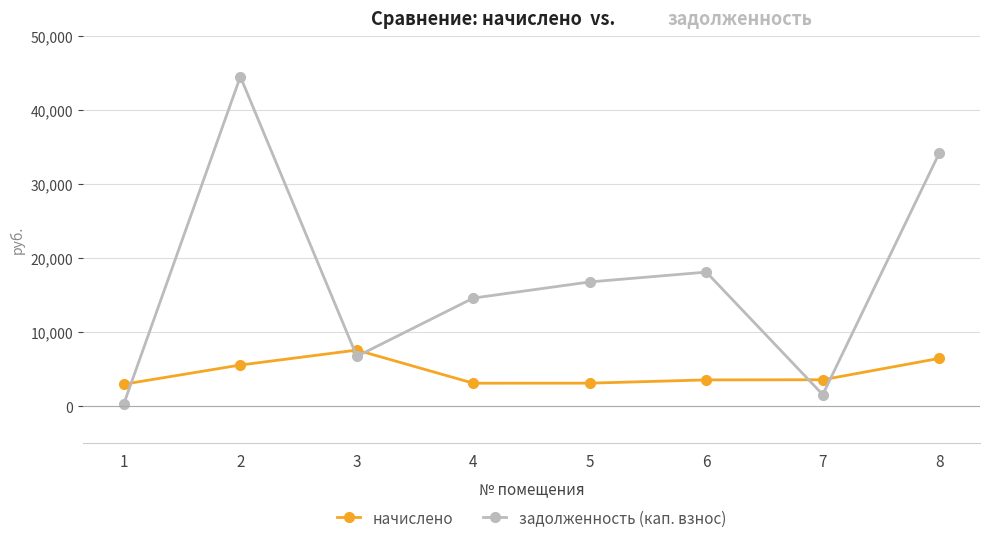

How many times do задолженность (кап. взнос) and начислено cross each other?

5